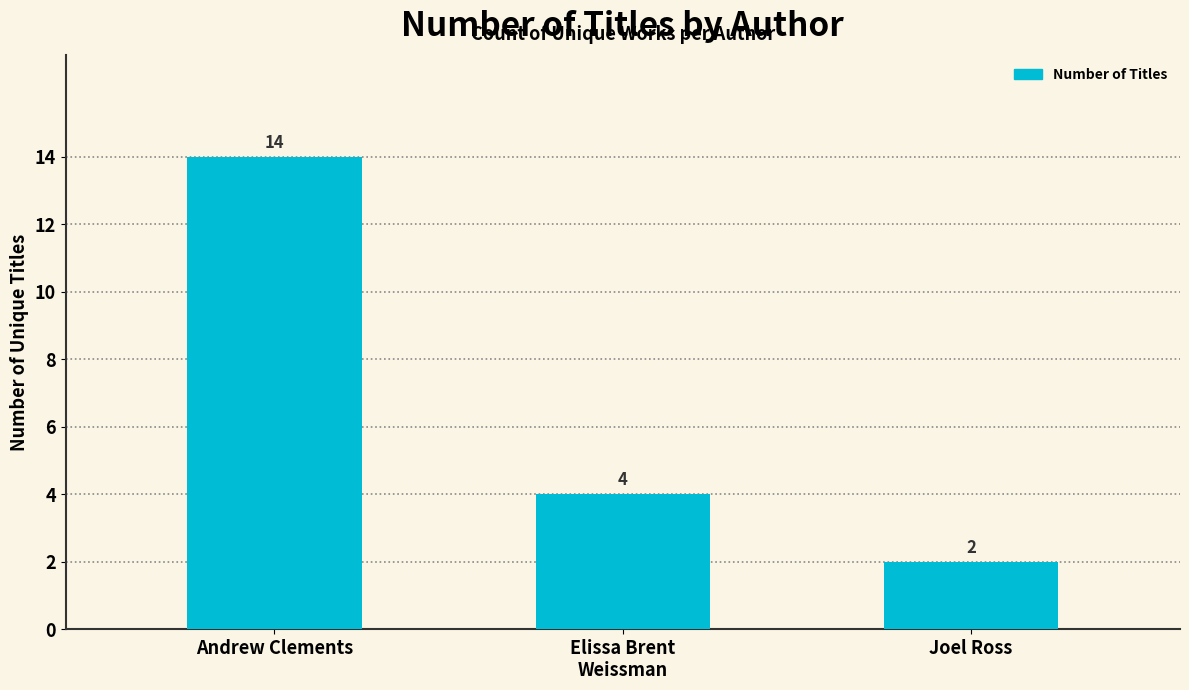

List the labels in order of value, smallest first.

Joel Ross, Elissa Brent
Weissman, Andrew Clements